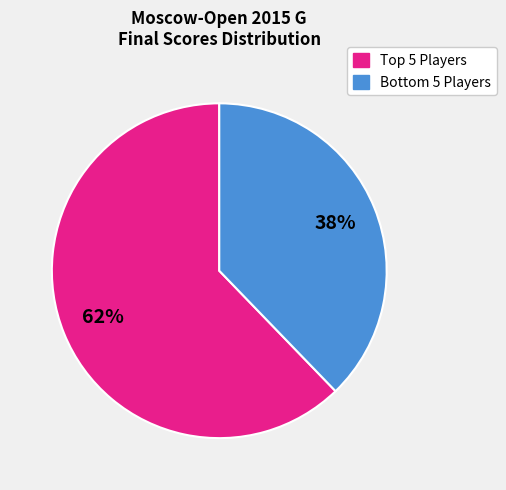

Does any single category account for the majority?

Yes